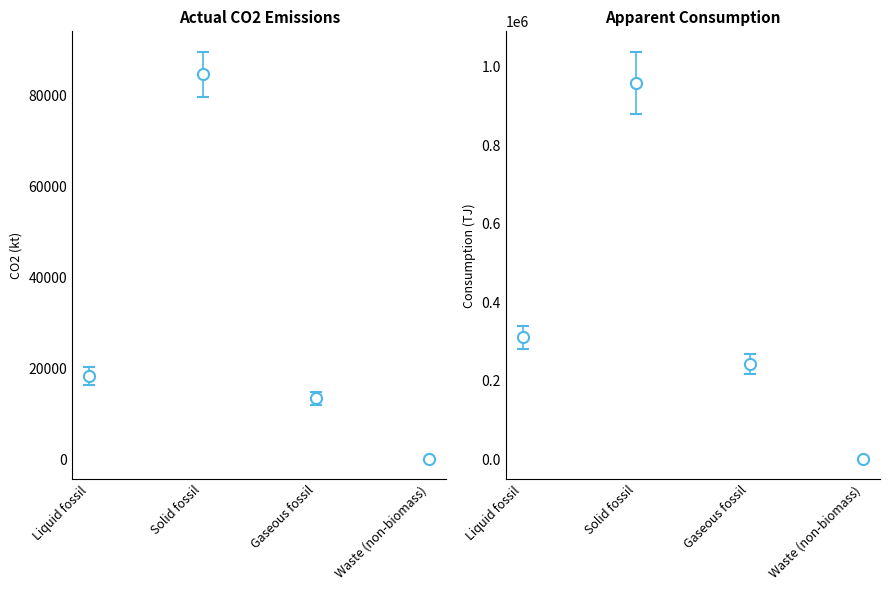

True or false: Apparent consumption (TJ) has a value of 625.7 at Waste (non-biomass).

True